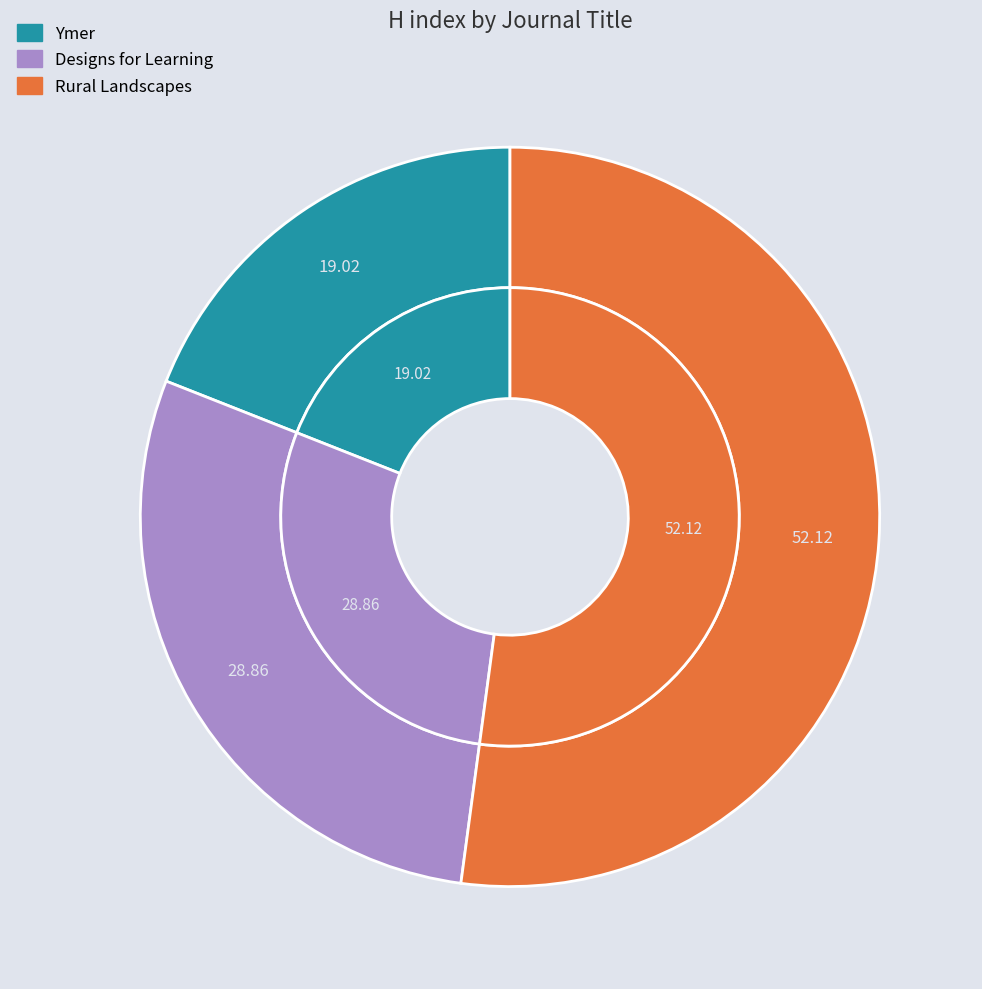

What is the ratio of the value at Rural Landscapes to the value at Designs for Learning?

1.8